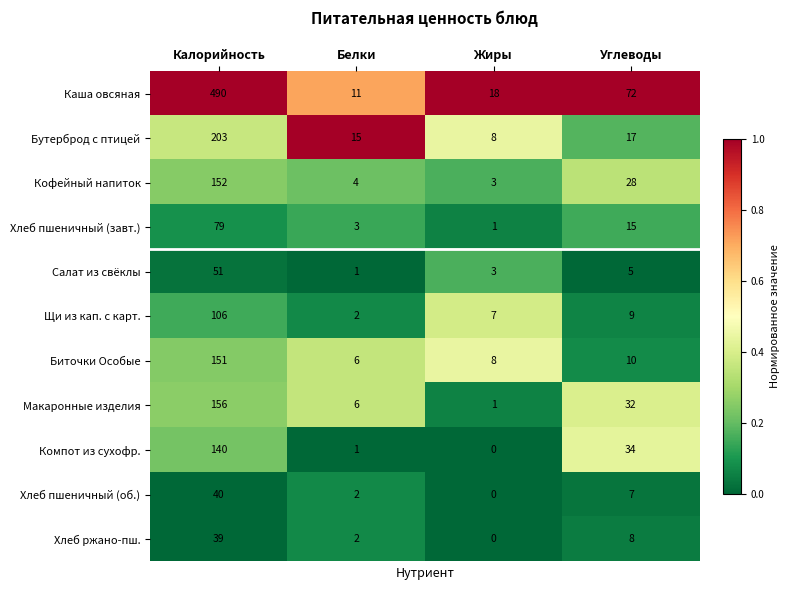

The Хлеб пшеничный (об.) series shows -14 at Жиры. True or false?

False